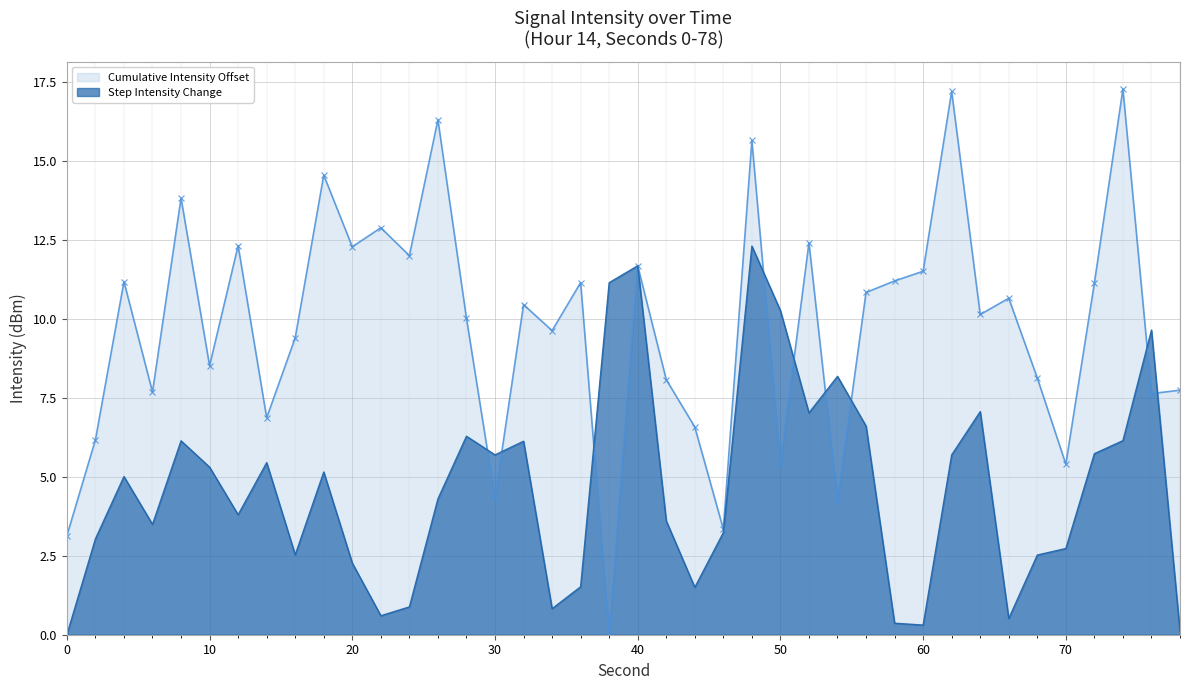

What is the maximum value shown in the chart?

17.3